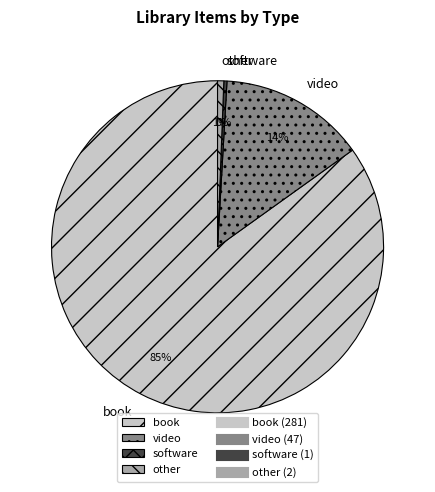

True or false: book accounts for 74% of the total.

False